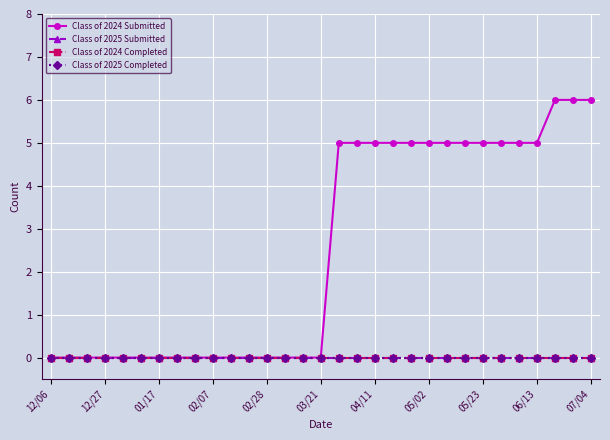

Where is Class of 2024 Submitted nearest to the value 3?

16